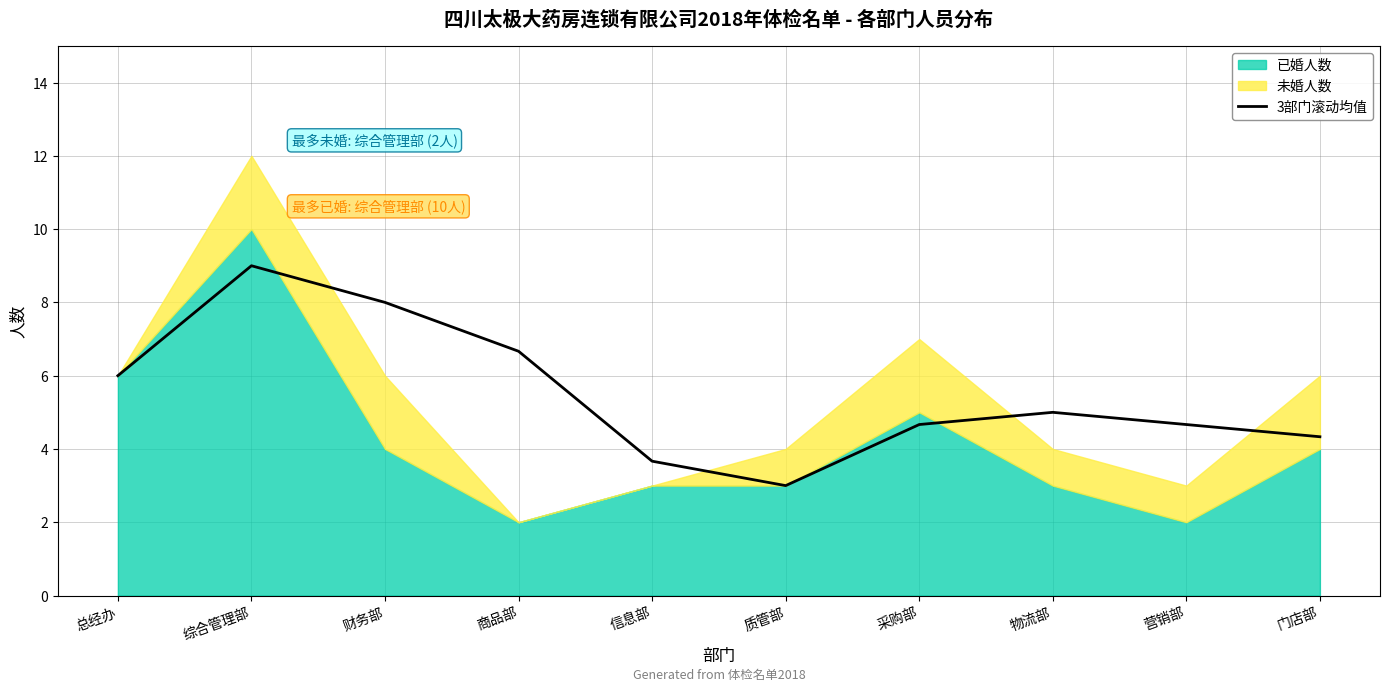

Which has a higher value, 门店部 or 营销部?

营销部